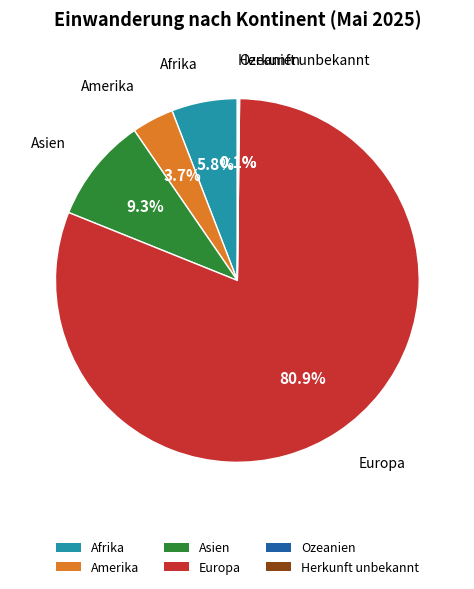

The Afrika slice represents 18% of the pie. True or false?

False